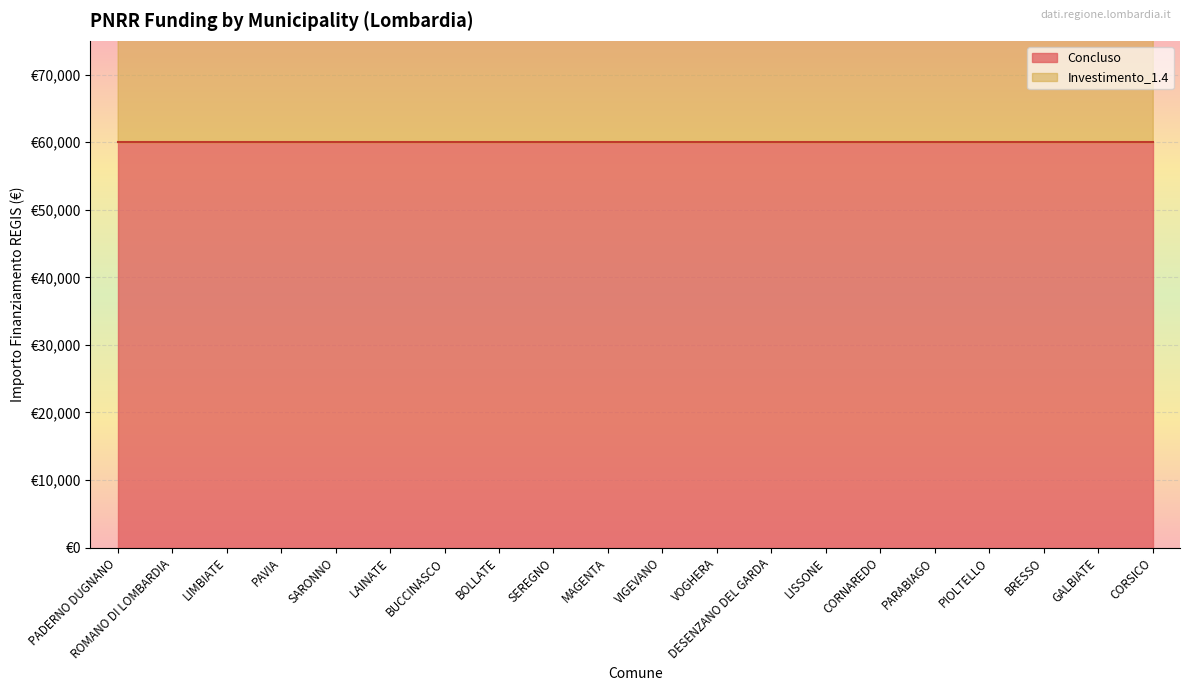

What value does the data have at VIGEVANO, to the nearest 10?

119930